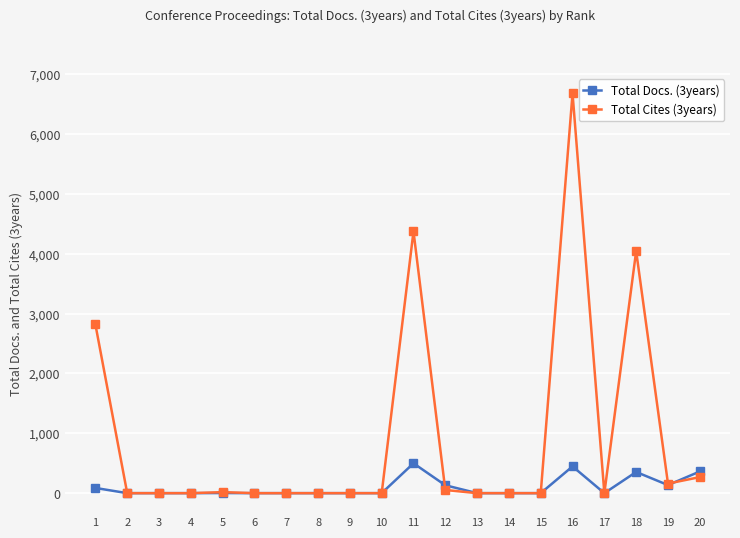

Does the chart display data point markers on the line(s)?

Yes